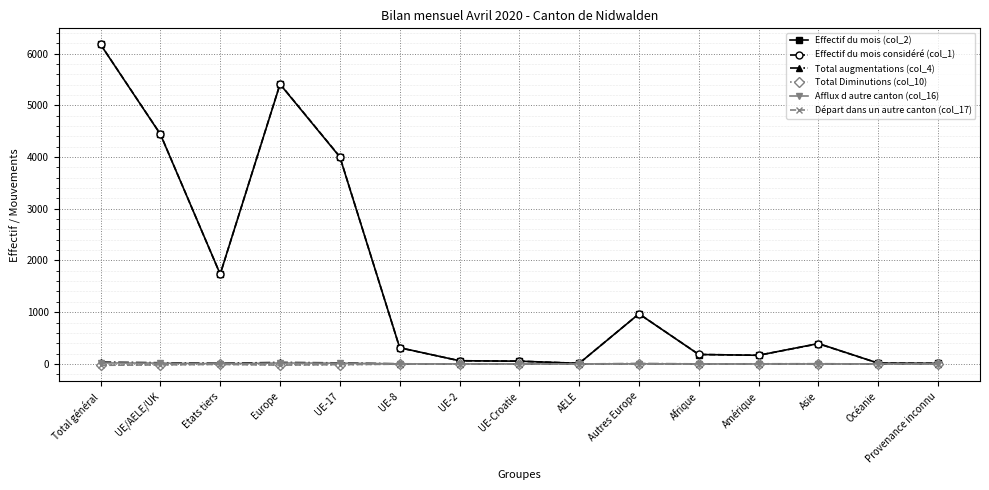

Does the chart display data point markers on the line(s)?

Yes